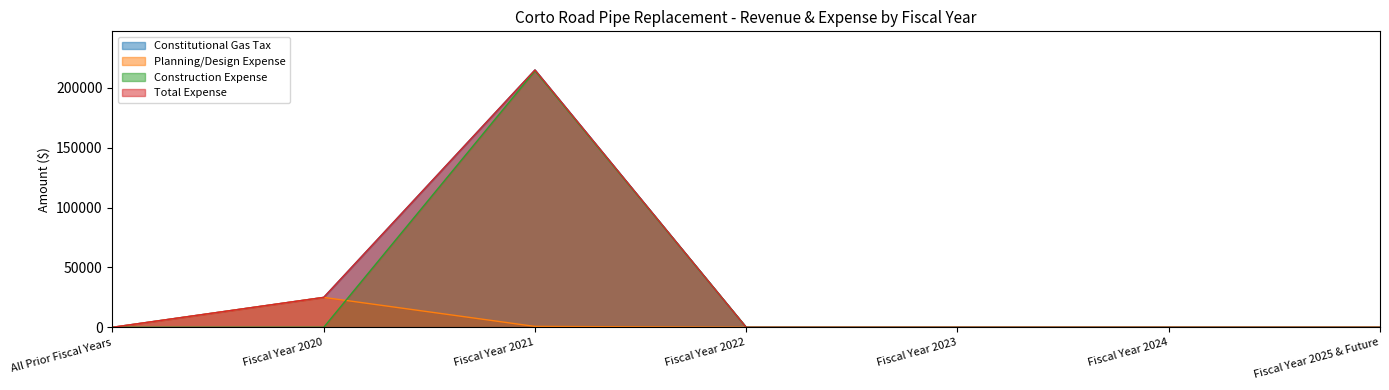

What is the maximum value shown in the chart?

215000.0